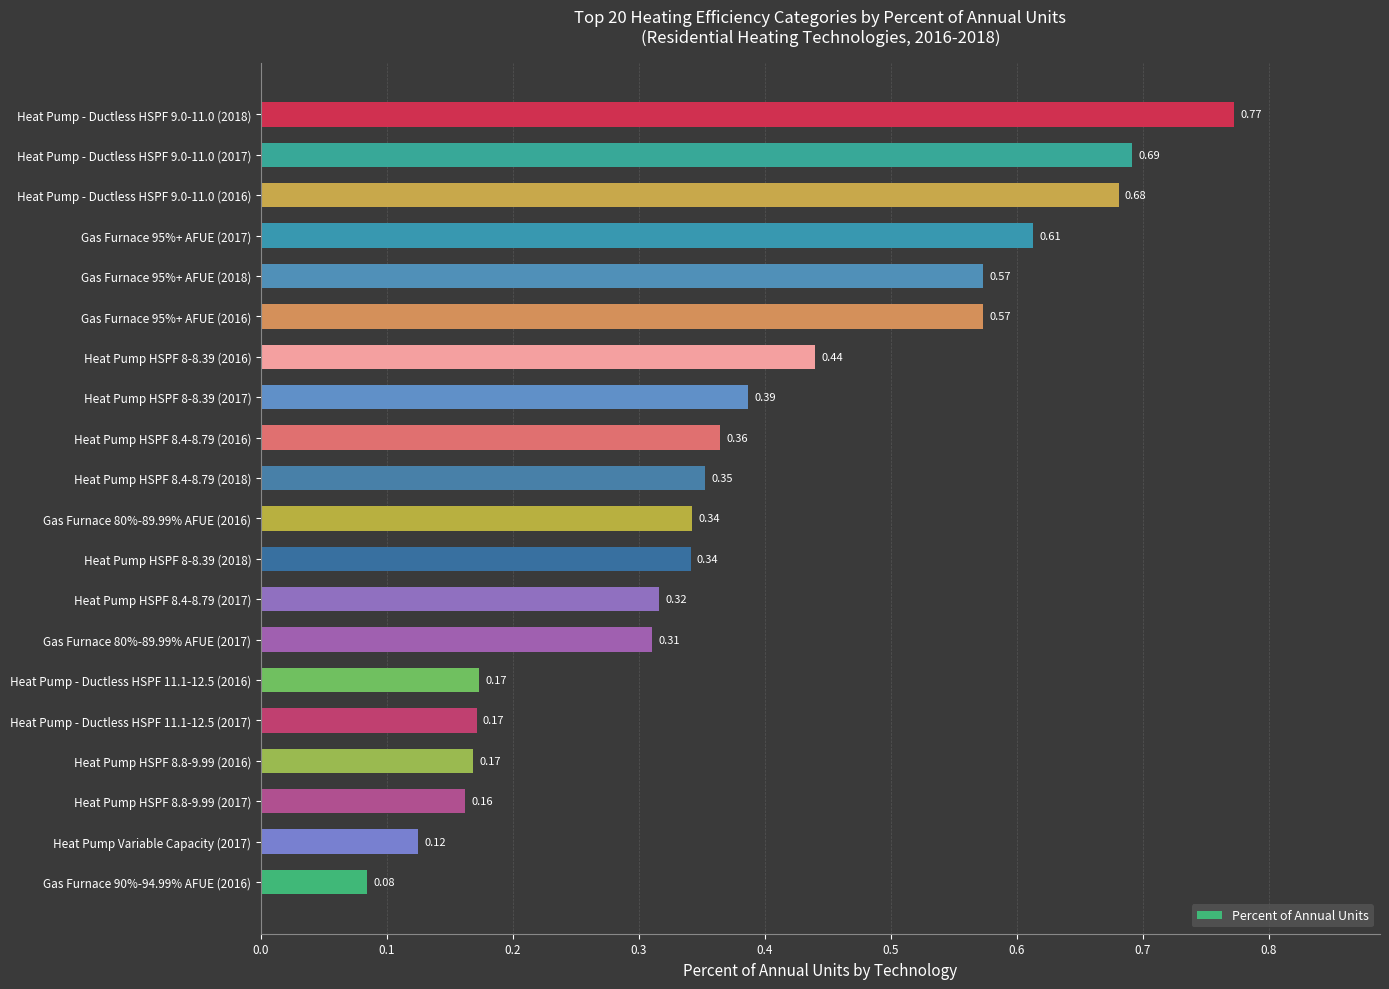

What is the sum of the values at Gas Furnace 95%+ AFUE (2017) and Heat Pump - Ductless HSPF 9.0-11.0 (2018)?

1.4